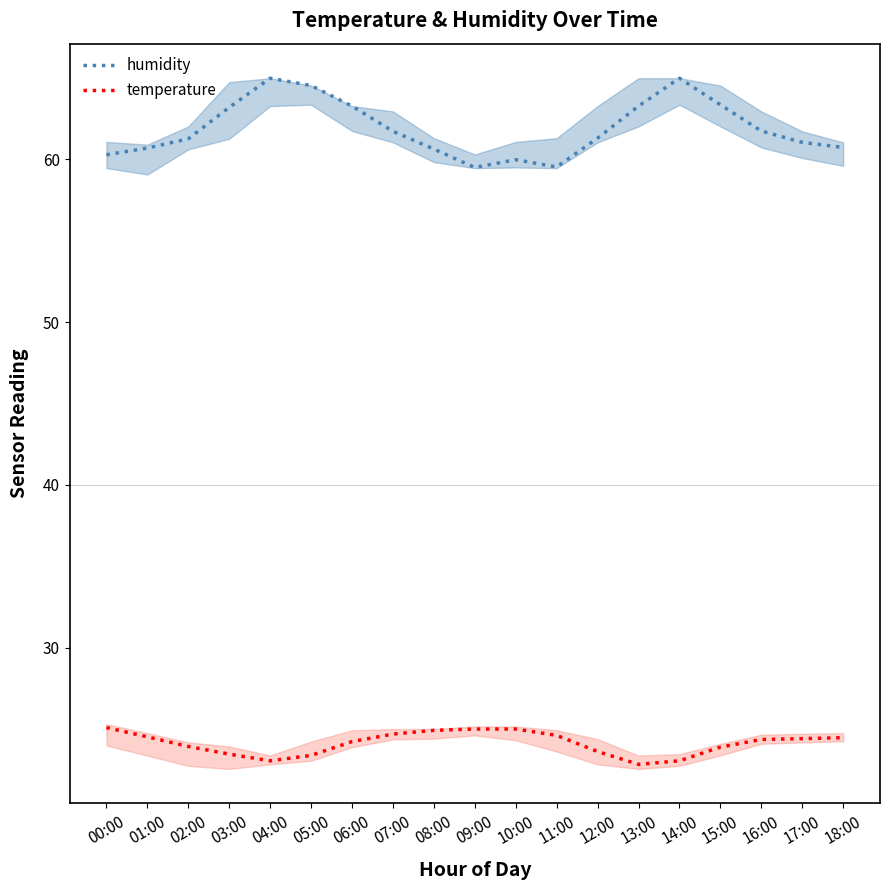

True or false: temperature and humidity intersect in this chart.

False